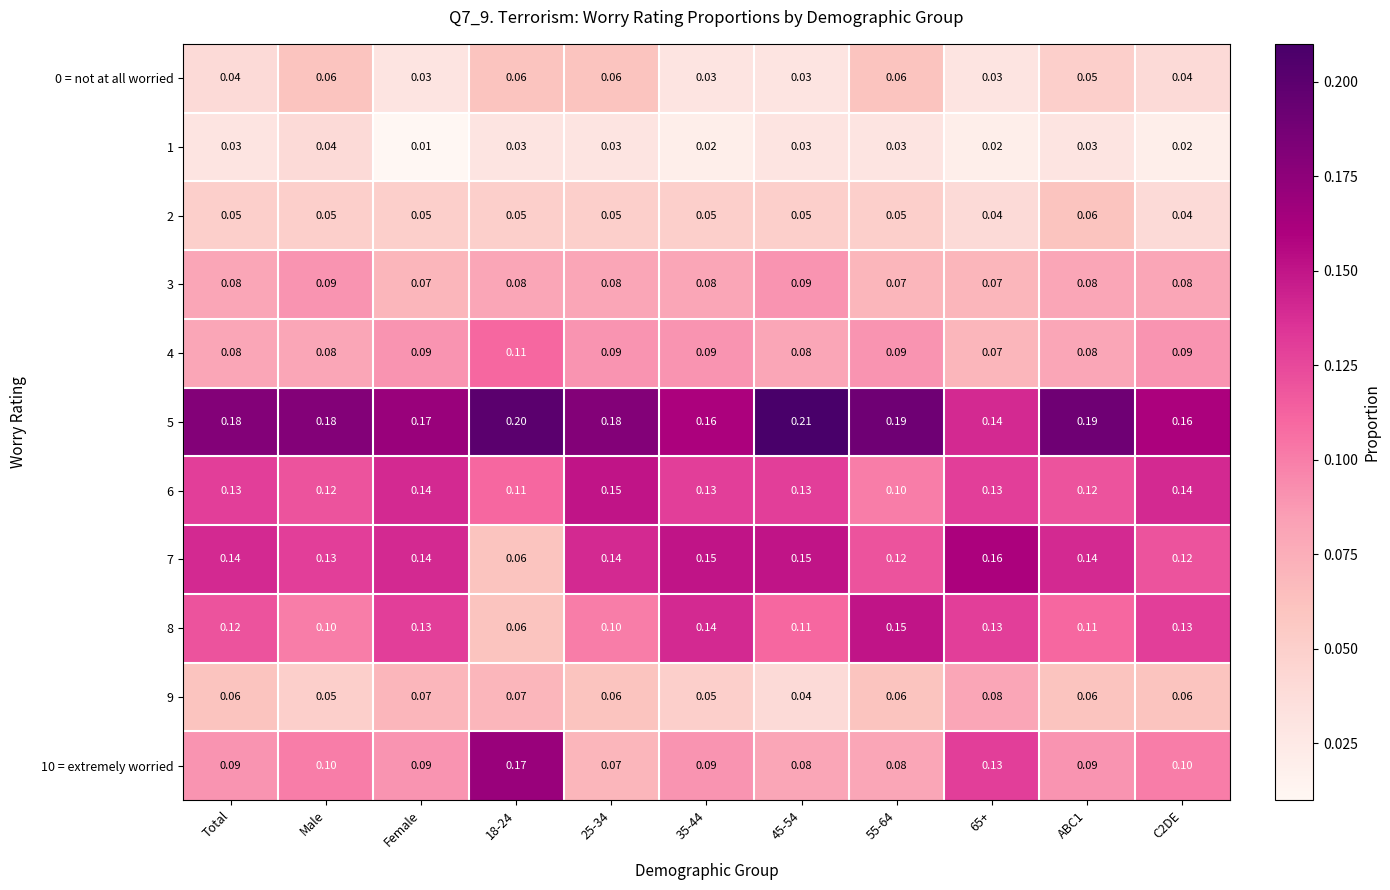

Is the value of 5 at Female greater than the value of 7 at 55-64?

Yes